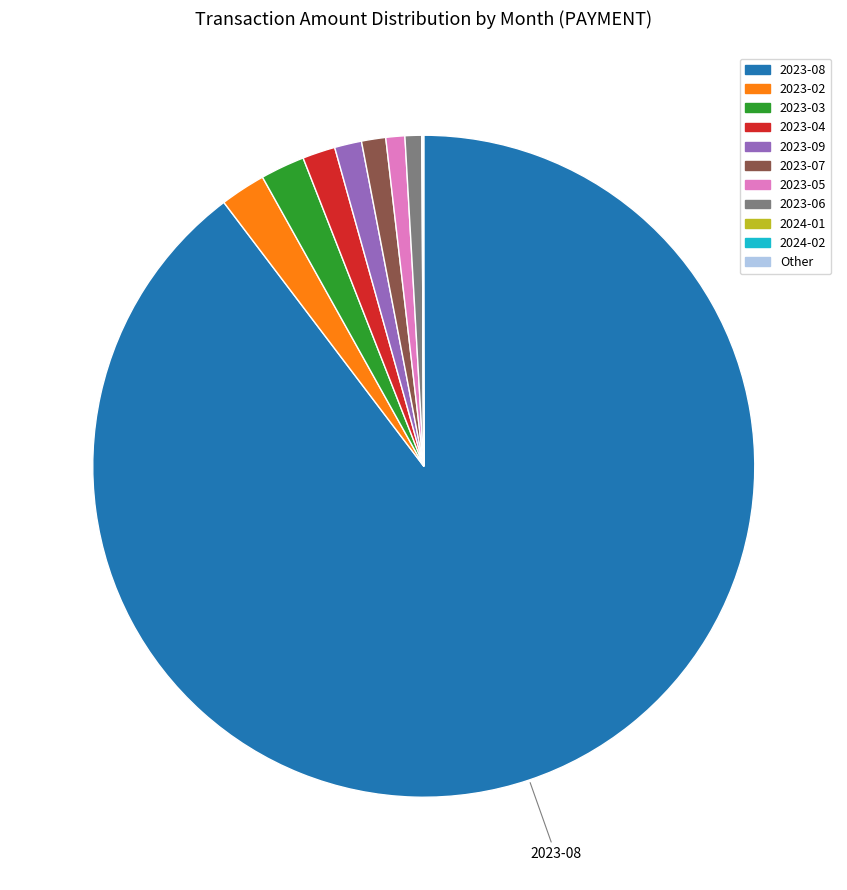

The 2023-07 slice represents 1% of the pie. True or false?

True